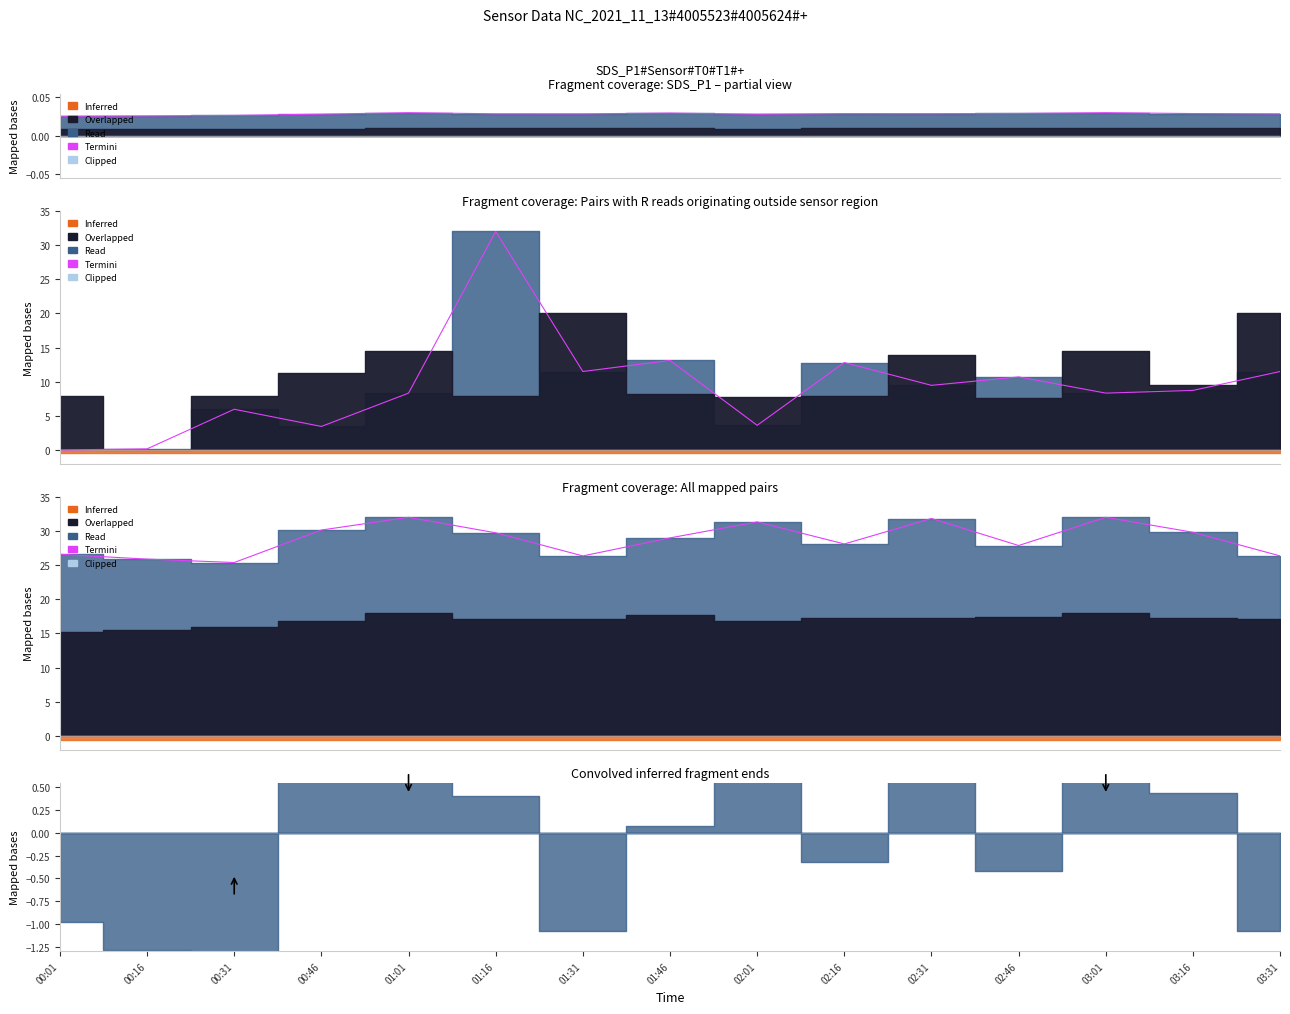

Is it true that the value at 03:31 is 16.5?

False